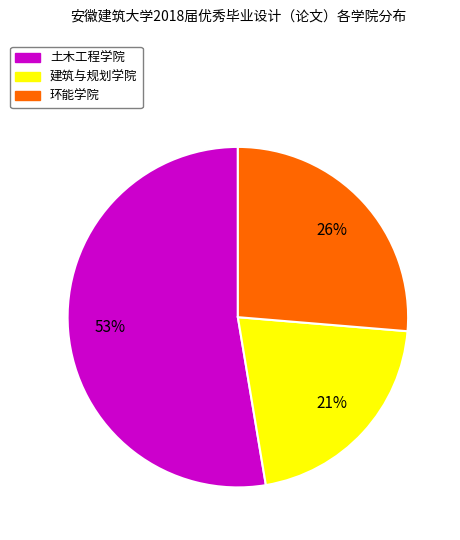

Which category accounts for the majority?

土木工程学院